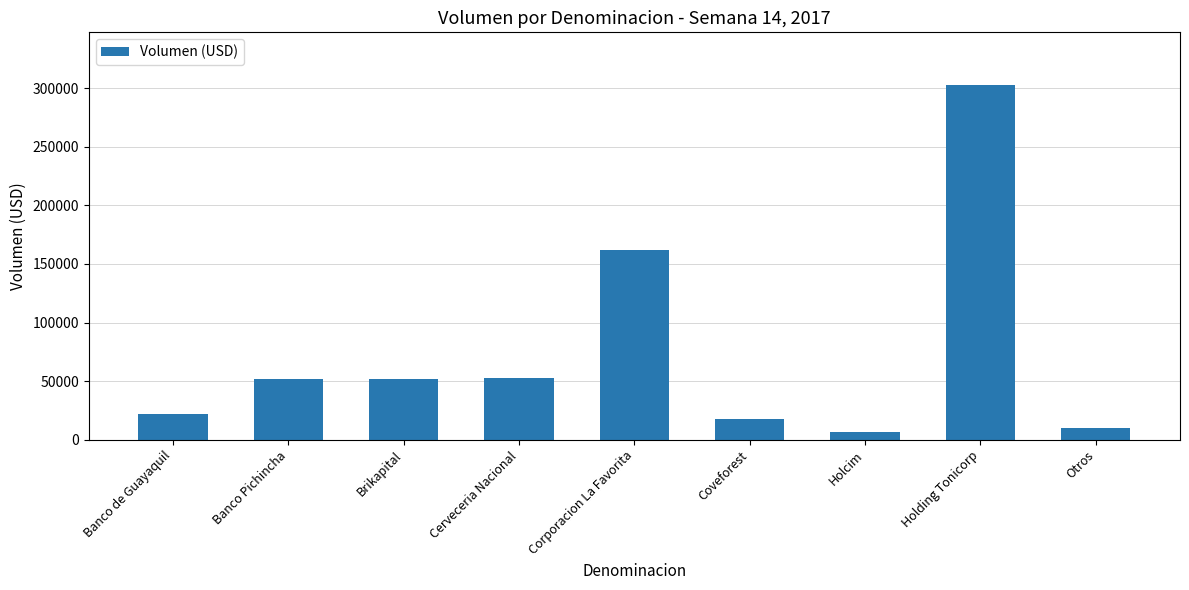

What is the label of the 1st bar from the left?

Banco de Guayaquil